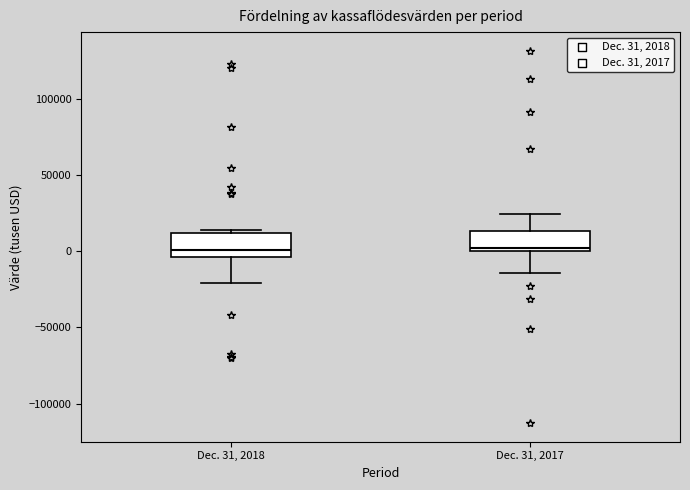

Where does the lower whisker of the box for Dec. 31, 2018 end on the y-axis? The values are not printed on the chart, so give them approximately, as read against the axis.

-20000